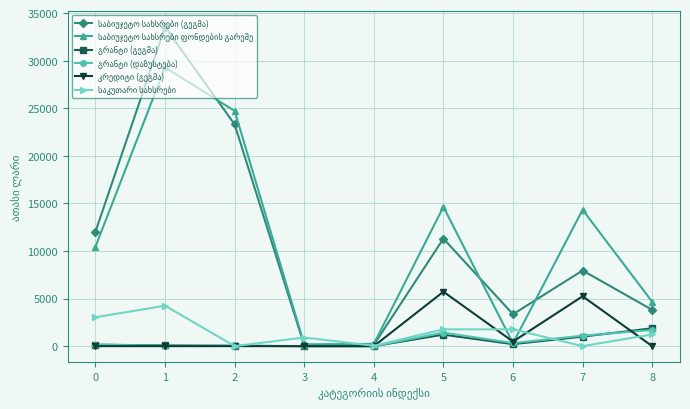

What is the total value across all series at 7?

29624.5